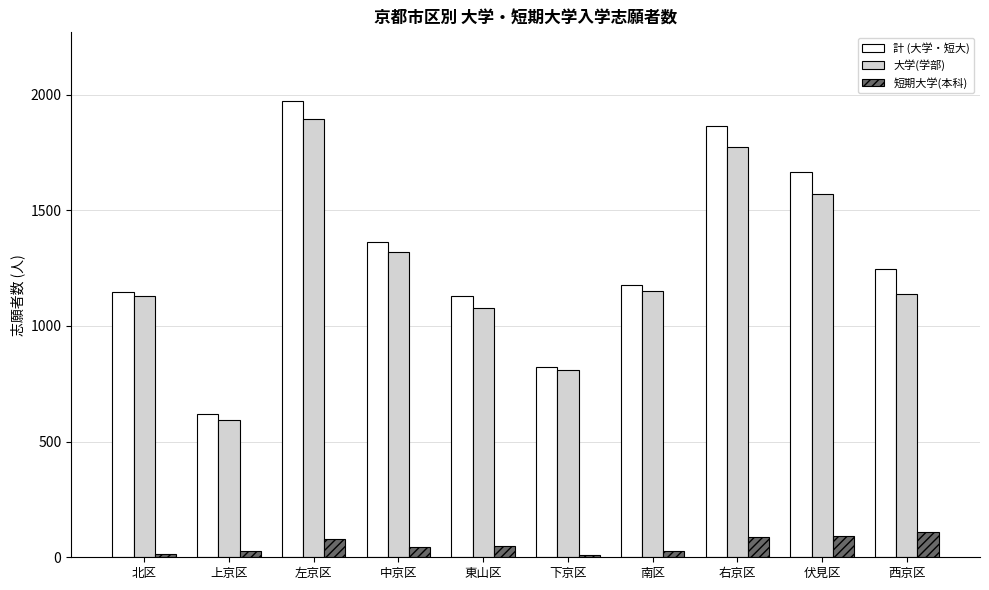

What is the difference between the maximum and minimum values in the 大学(学部) series?

1303